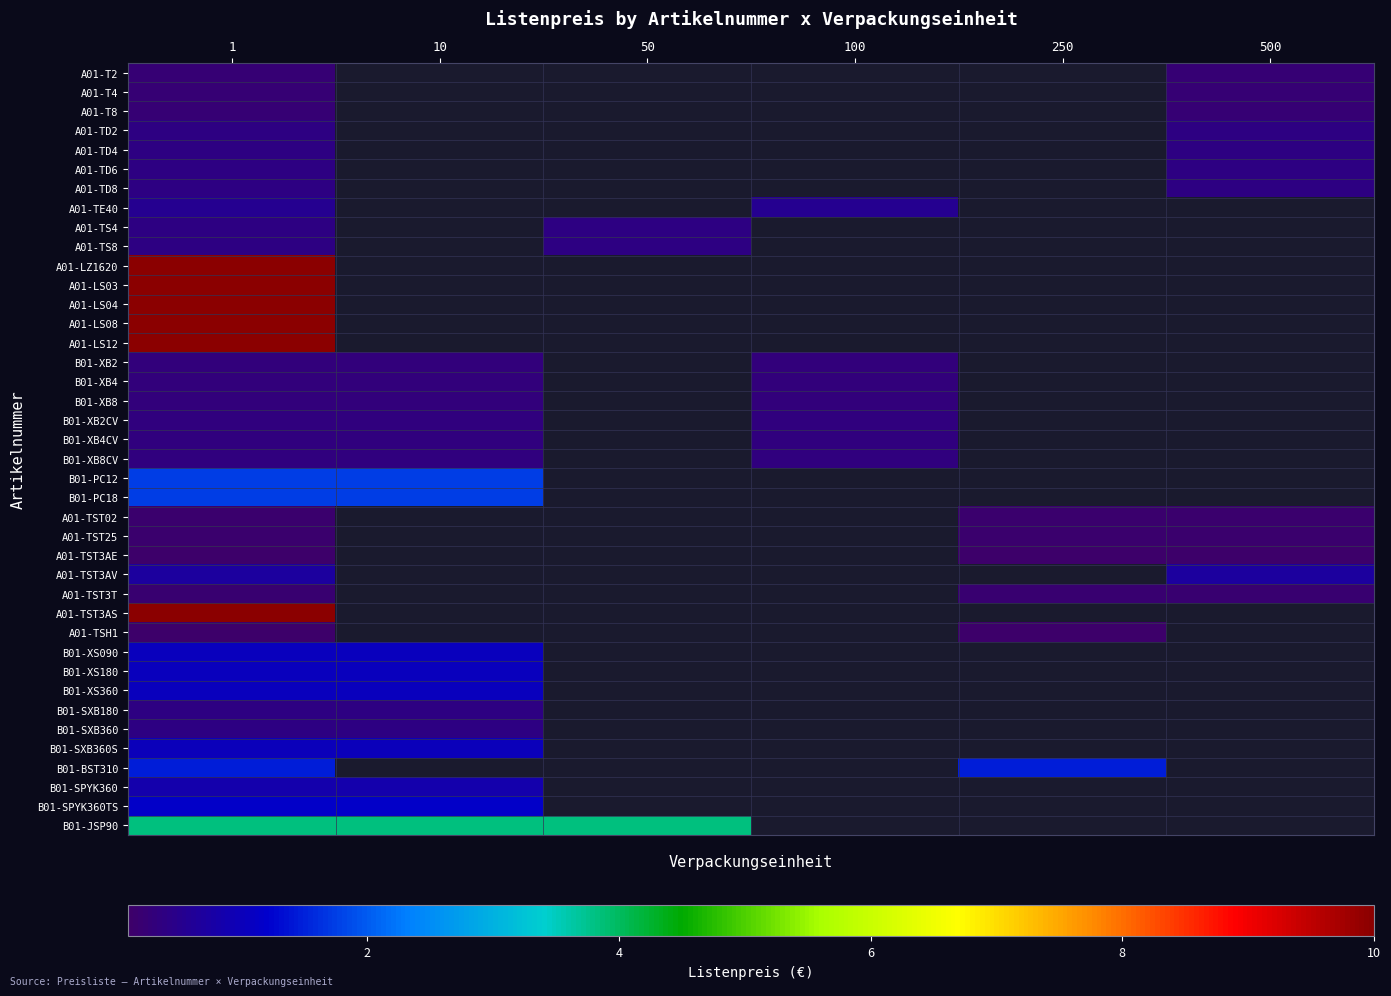

Which has a higher value, 50 or 10?

10